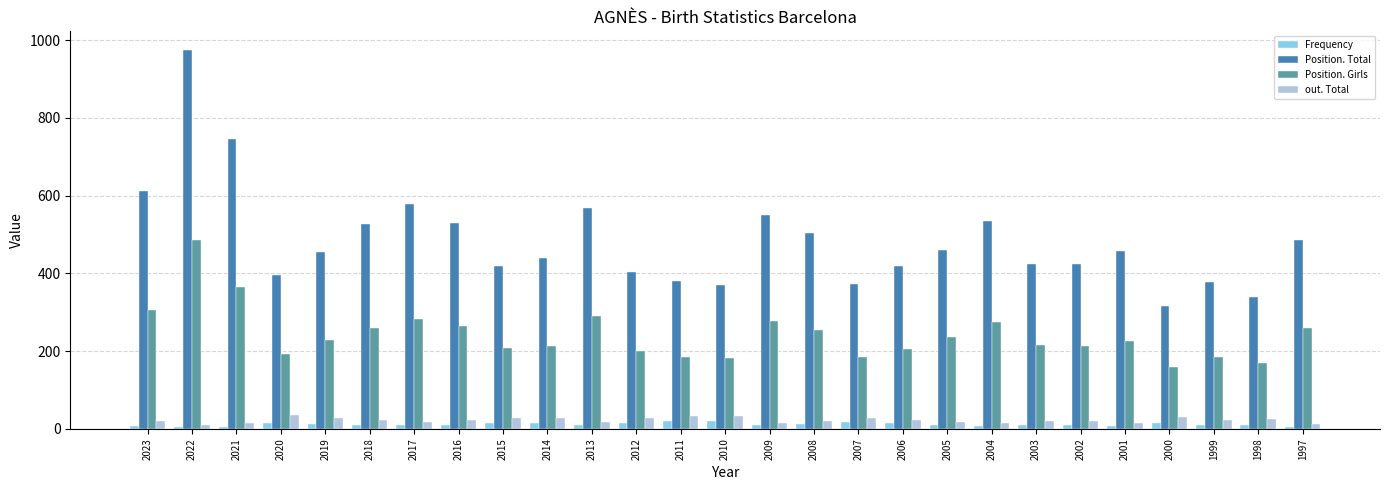

What is the average value of the Frequency series?

12